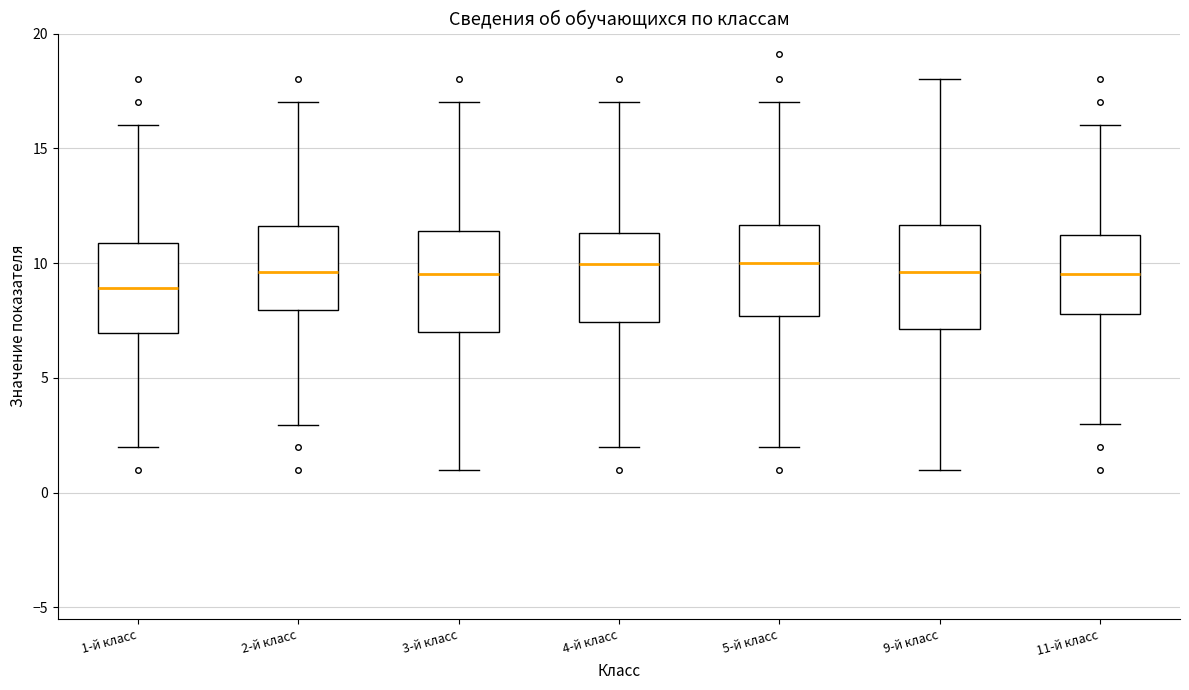

Where does the upper whisker of the box for 9-й класс end on the y-axis? The values are not printed on the chart, so give them approximately, as read against the axis.

18.0